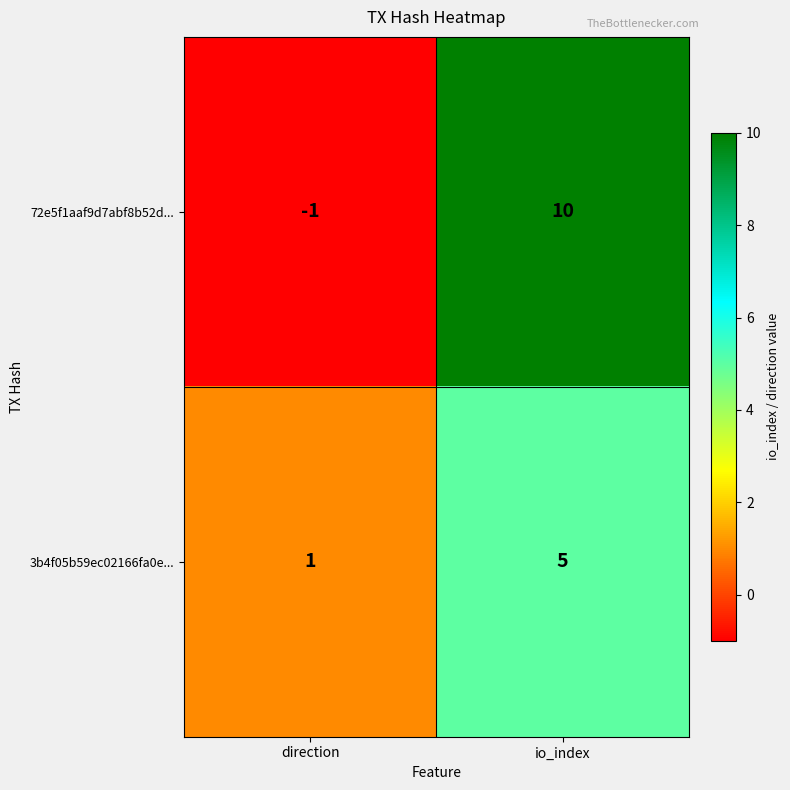

What is the sum of all 72e5f1aaf9d7abf8b52d... values?

9